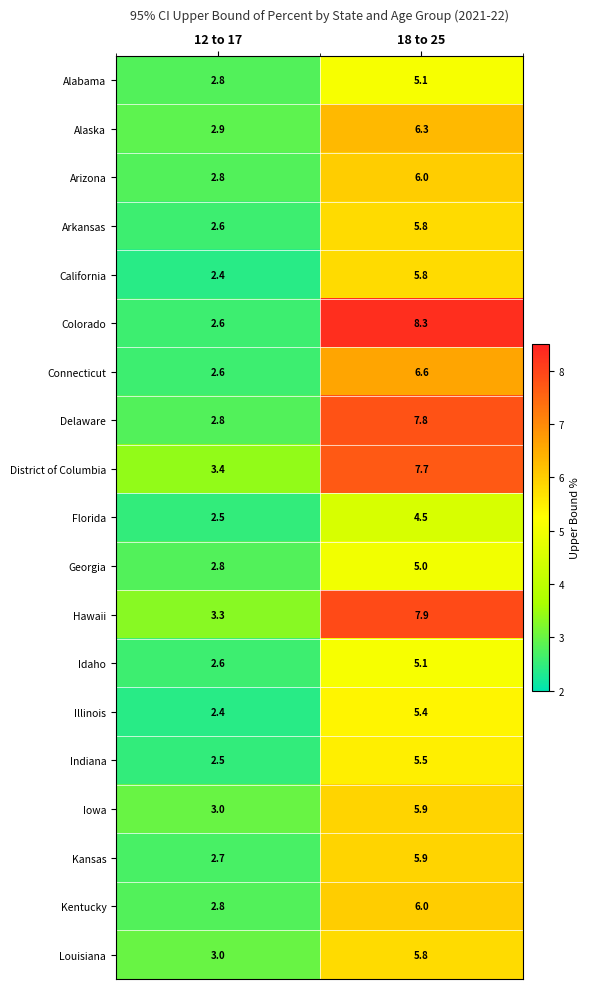

What is the spread (max minus min) of values at 18 to 25?

3.8